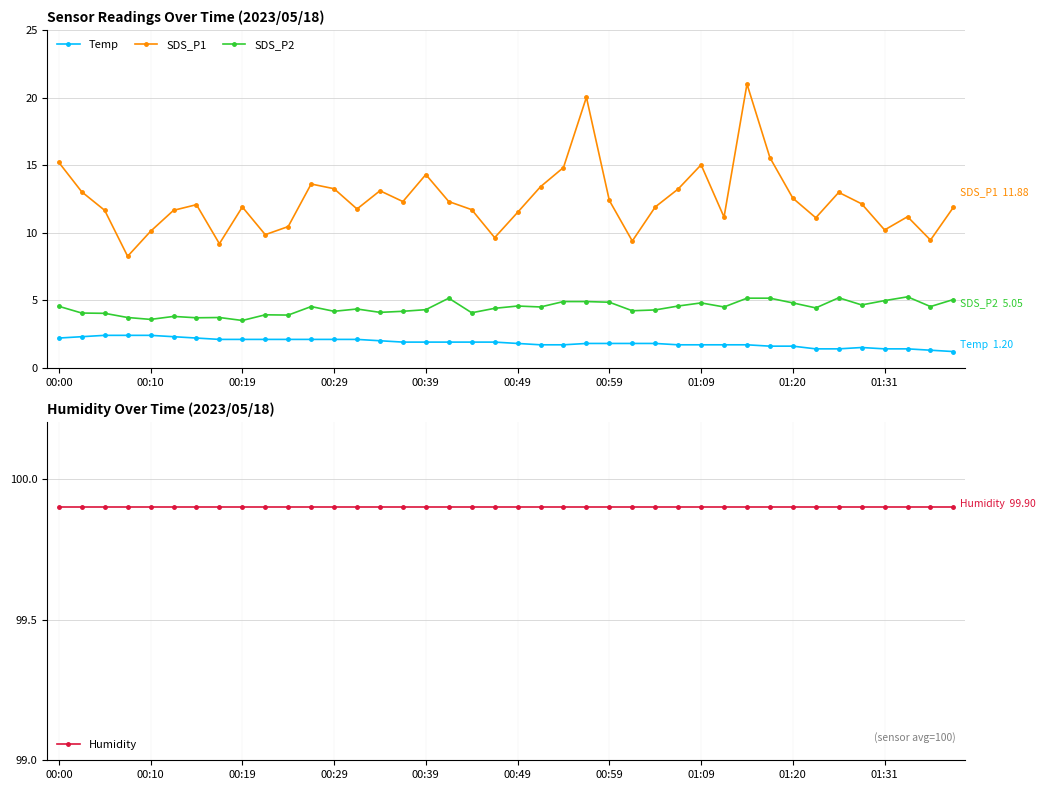

Reading left to right, transcribe all the data shown in this chart.

Temp: 2.2	2.3	2.4	2.4	2.4	2.3	2.2	2.1	2.1	2.1	2.1	2.1	2.1	2.1	2.0	1.9	1.9	1.9	1.9	1.9	1.8	1.7	1.7	1.8	1.8	1.8	1.8	1.7	1.7	1.7	1.7	1.6	1.6	1.4	1.4	1.5	1.4	1.4	1.3	1.2
SDS_P1: 15.2	13.0	11.7	8.2	10.1	11.7	12.1	9.2	11.9	9.8	10.4	13.6	13.2	11.8	13.1	12.3	14.3	12.3	11.7	9.6	11.5	13.4	14.8	20.0	12.4	9.4	11.9	13.2	15.0	11.2	21.0	15.6	12.6	11.1	13.0	12.1	10.2	11.2	9.4	11.9
SDS_P2: 4.5	4.0	4.0	3.7	3.6	3.8	3.7	3.7	3.5	3.9	3.9	4.5	4.2	4.3	4.1	4.2	4.3	5.2	4.1	4.4	4.6	4.5	4.9	4.9	4.8	4.2	4.3	4.6	4.8	4.5	5.2	5.2	4.8	4.4	5.2	4.7	5.0	5.2	4.5	5.0
Humidity: 99.9	99.9	99.9	99.9	99.9	99.9	99.9	99.9	99.9	99.9	99.9	99.9	99.9	99.9	99.9	99.9	99.9	99.9	99.9	99.9	99.9	99.9	99.9	99.9	99.9	99.9	99.9	99.9	99.9	99.9	99.9	99.9	99.9	99.9	99.9	99.9	99.9	99.9	99.9	99.9